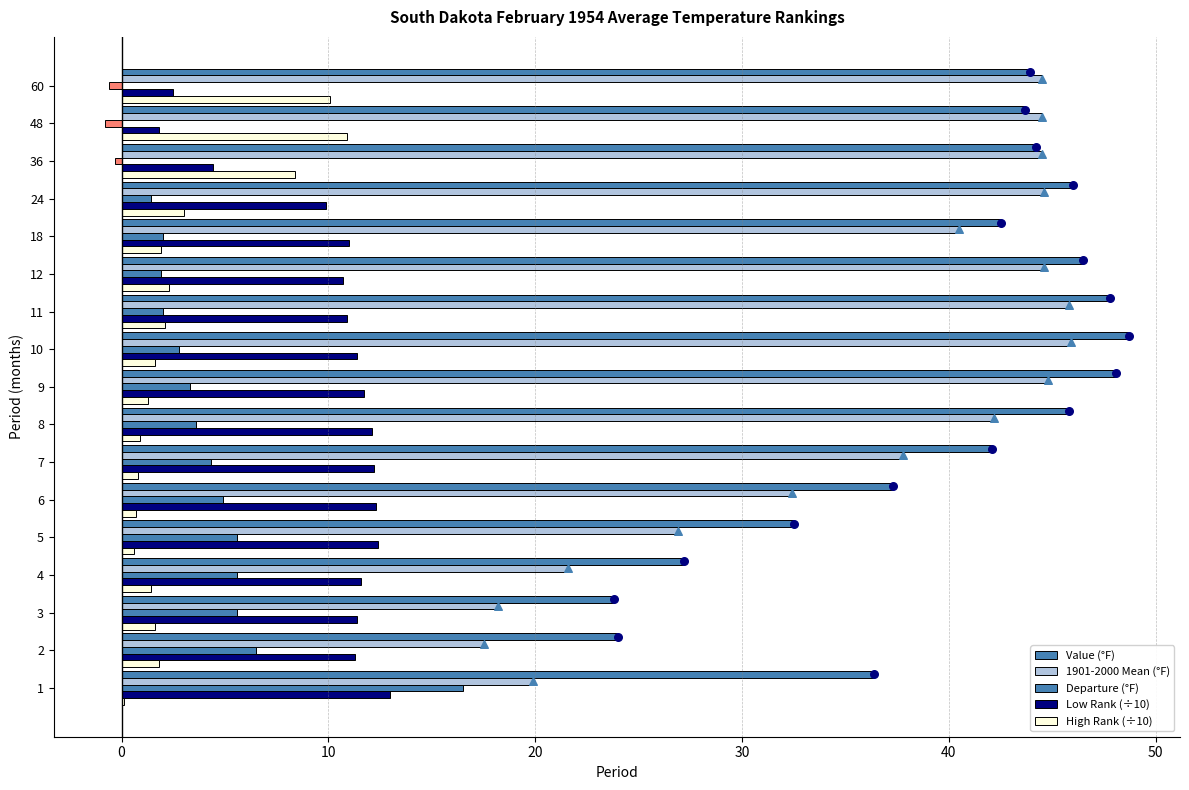

Which series has the largest Y range (max minus min)?

1901-2000 Mean (°F)